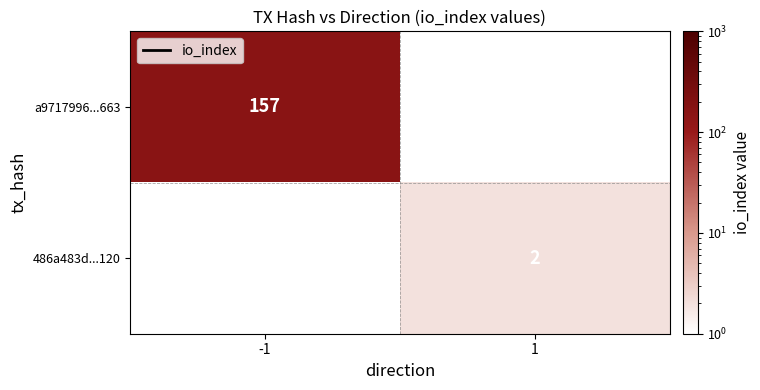

Which has a higher value, 1 or -1?

-1